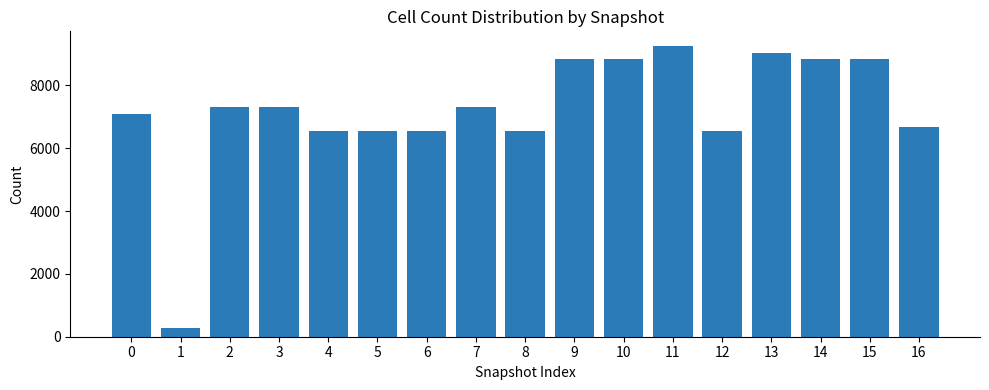

What is the value of the 5th bar from the left?

6544